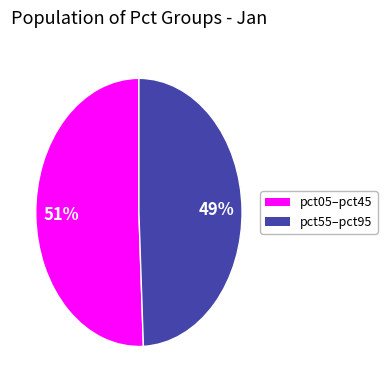

To the nearest percent, what is the average slice percentage?

50%